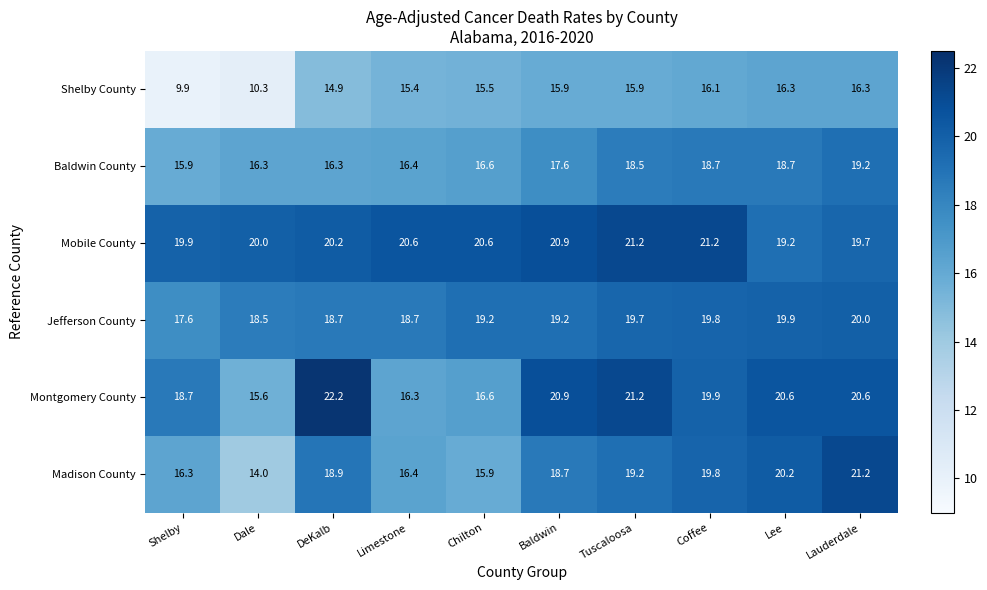

How many distinct data groups are displayed?

6